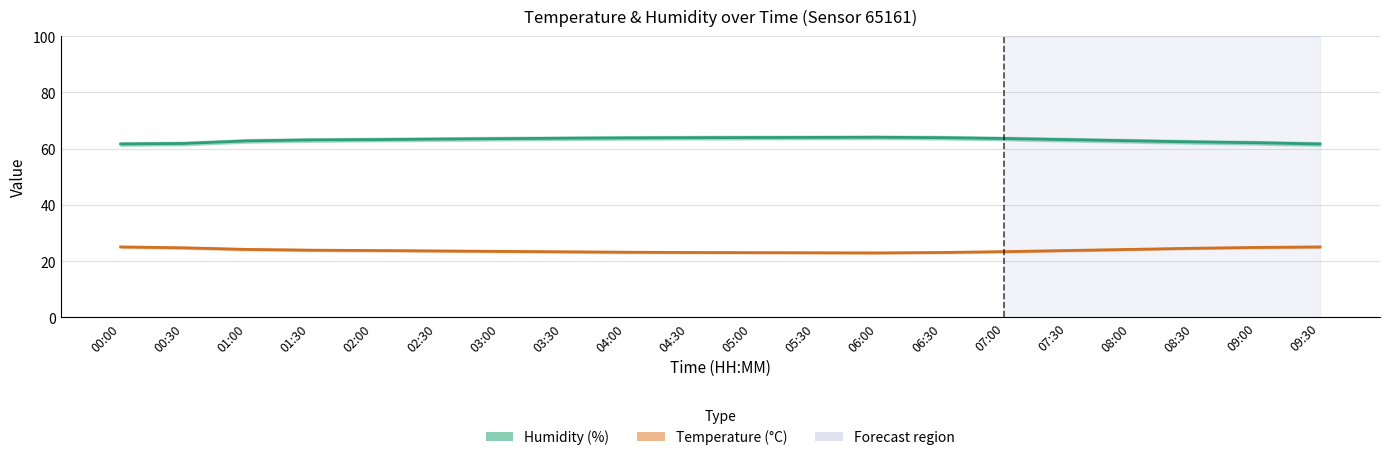

What is the difference between the maximum and second lowest values in the temperature series?

2.1